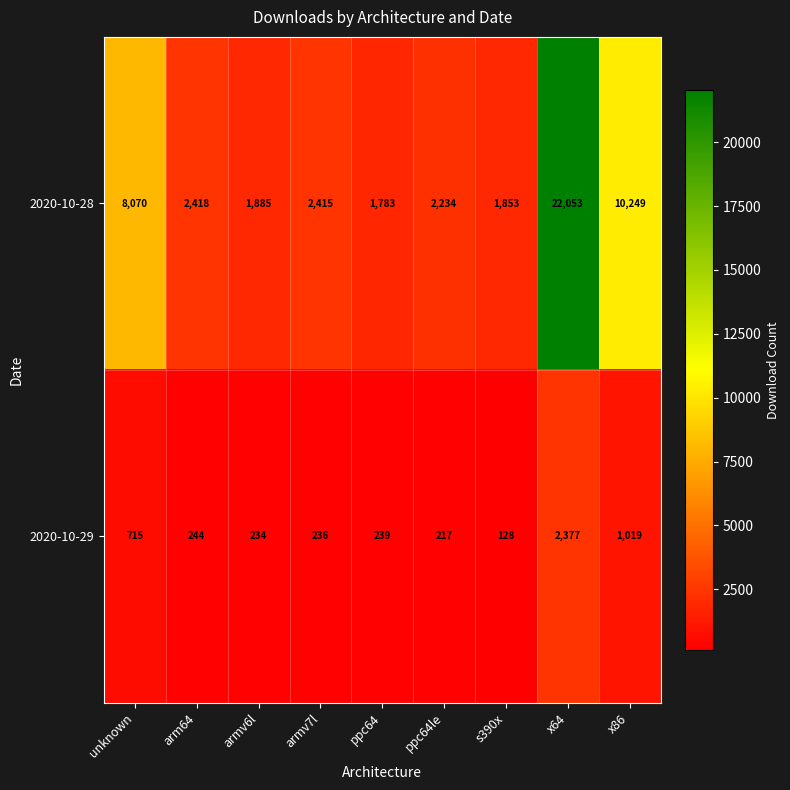

List the series in order of their overall mean, highest first.

2020-10-28, 2020-10-29